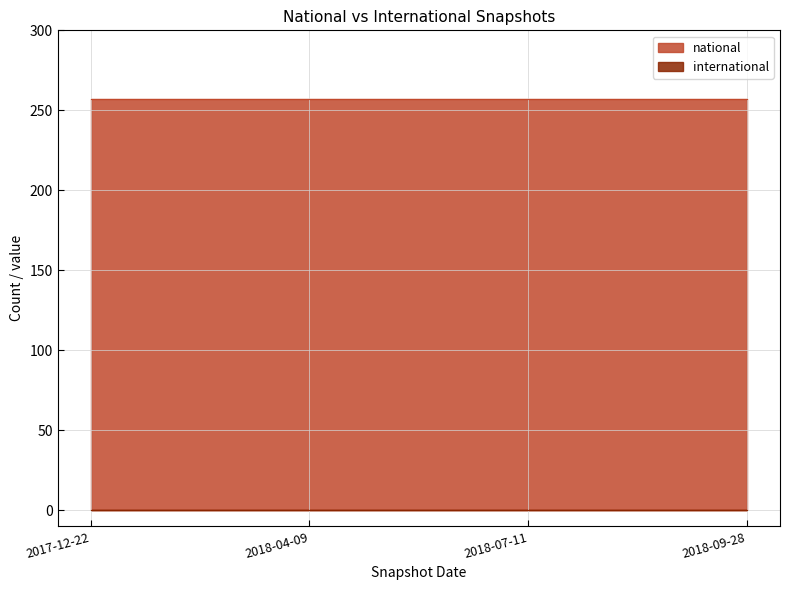

Reading left to right, extract all data points from this chart.

national: 2017-12-22=257	2018-04-09=257	2018-07-11=257	2018-09-28=257
international: 2017-12-22=0	2018-04-09=0	2018-07-11=0	2018-09-28=0